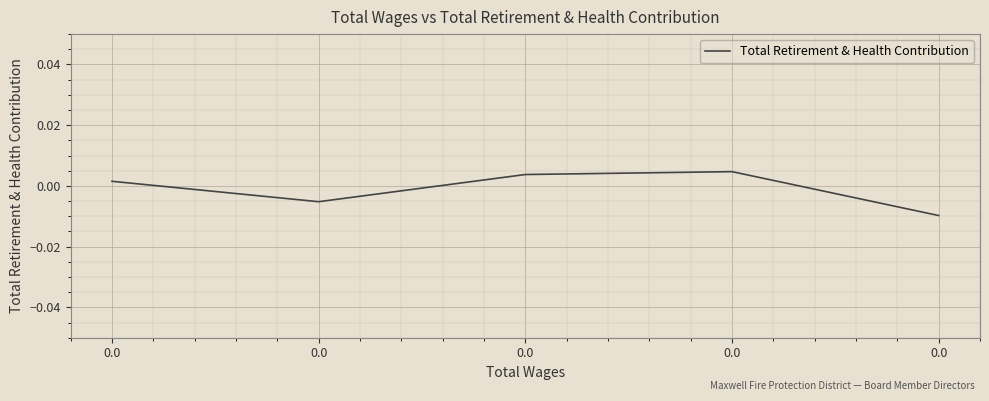

How many categories are shown in the chart?

5